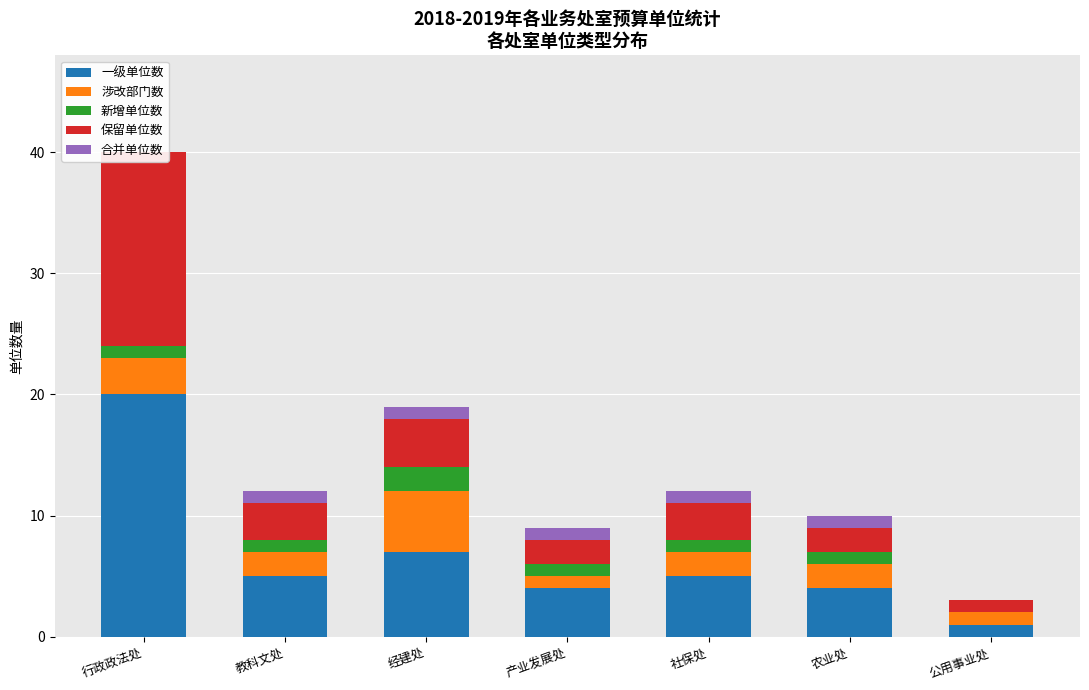

What are all the series names shown in the legend?

一级单位数, 涉改部门数, 新增单位数, 保留单位数, 合并单位数